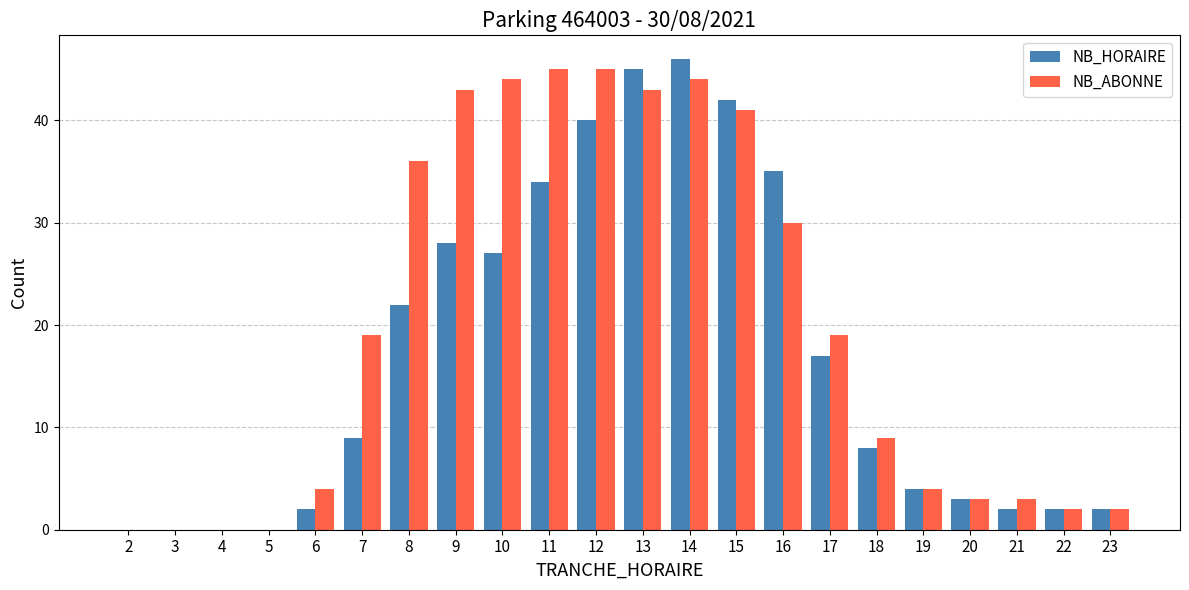

Reading right to left, list all the values displayed in this chart.

NB_HORAIRE: 2	2	2	3	4	8	17	35	42	46	45	40	34	27	28	22	9	2	0	0	0	0
NB_ABONNE: 2	2	3	3	4	9	19	30	41	44	43	45	45	44	43	36	19	4	0	0	0	0